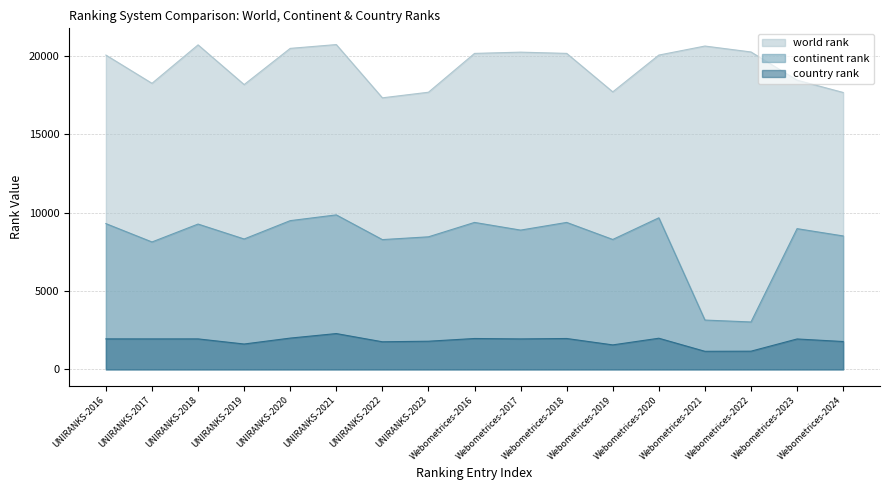

At which category does continent rank reach its first local valley?

UNIRANKS-2017